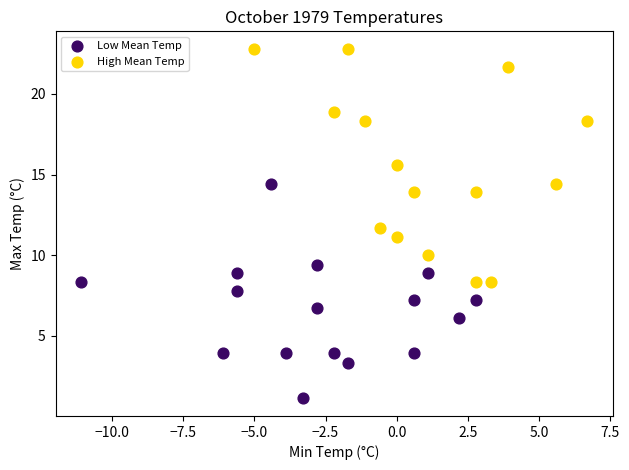

Which series contains the highest Y value?

High Mean Temp